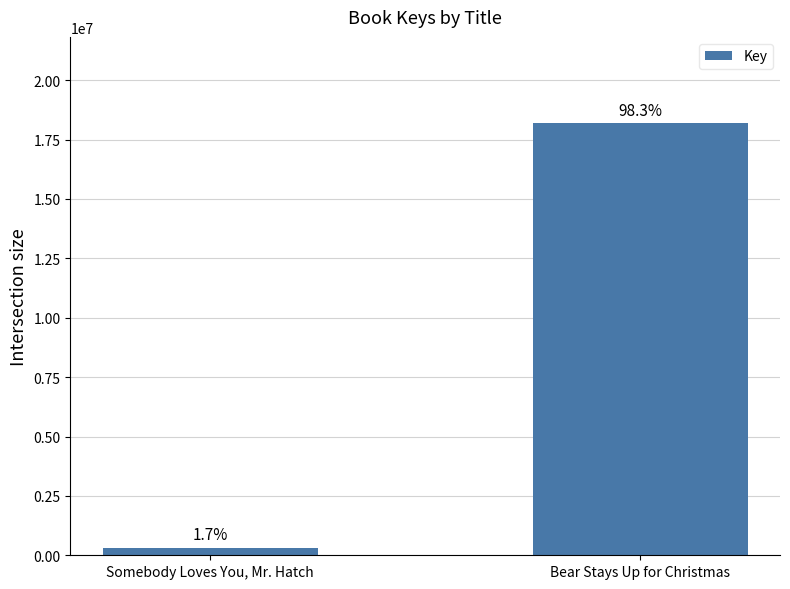

Reading left to right, list all the values displayed in this chart.

318293	18187596